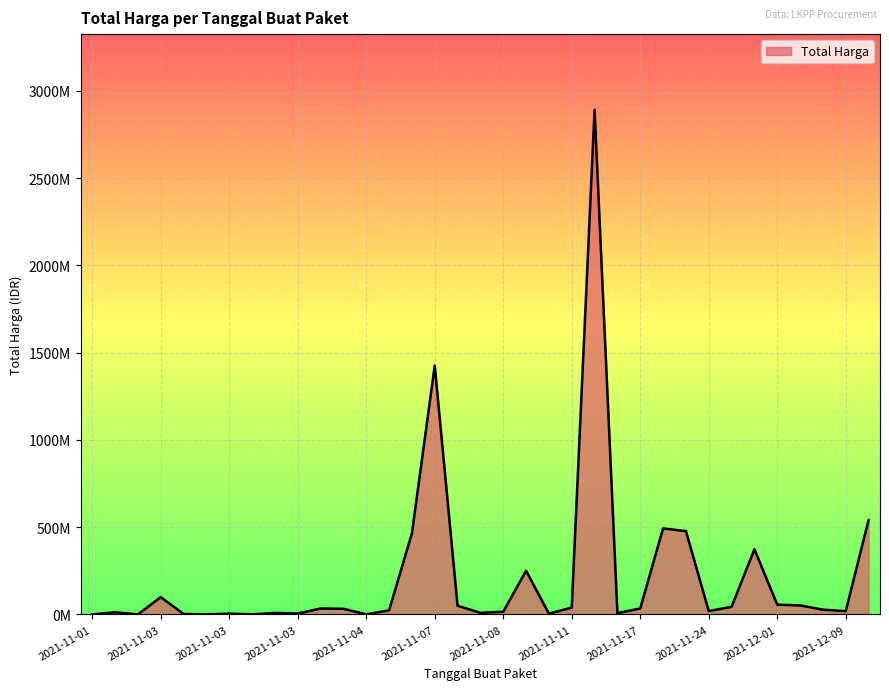

Is this an area chart (filled region under the line)?

Yes